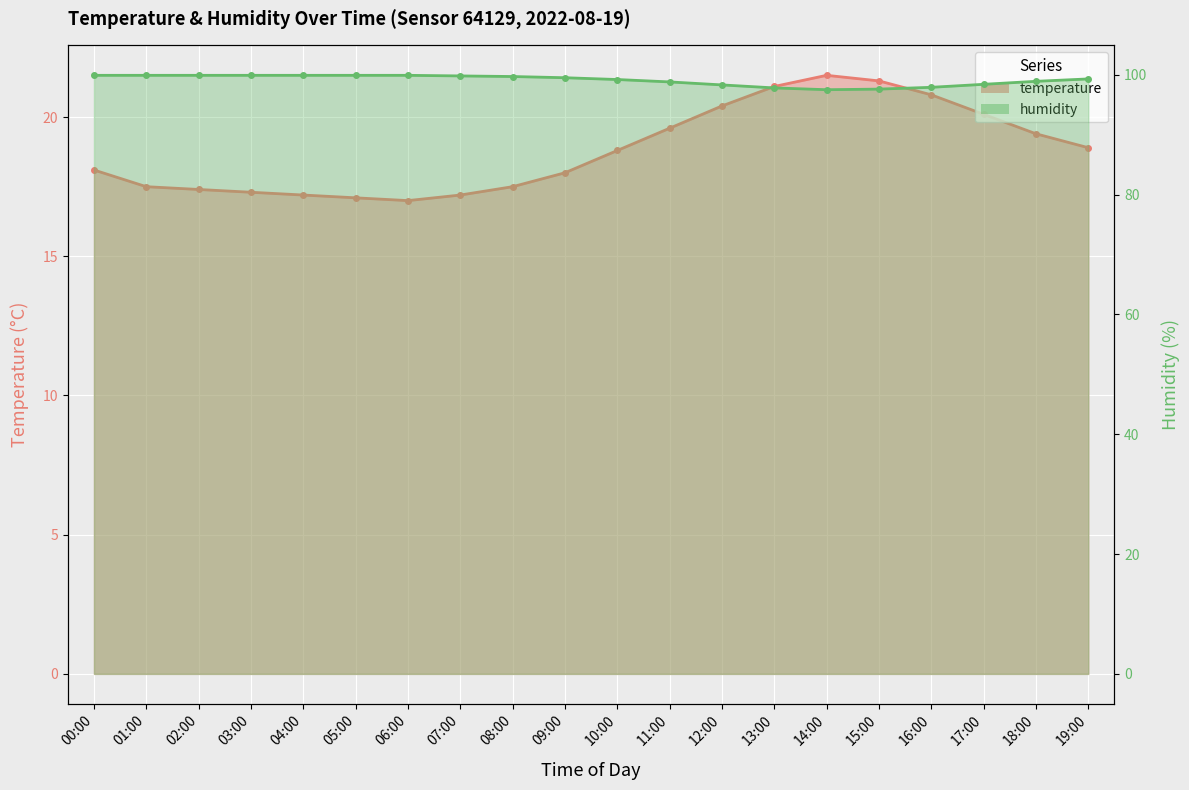

At which category does humidity reach its first local valley?

14:00